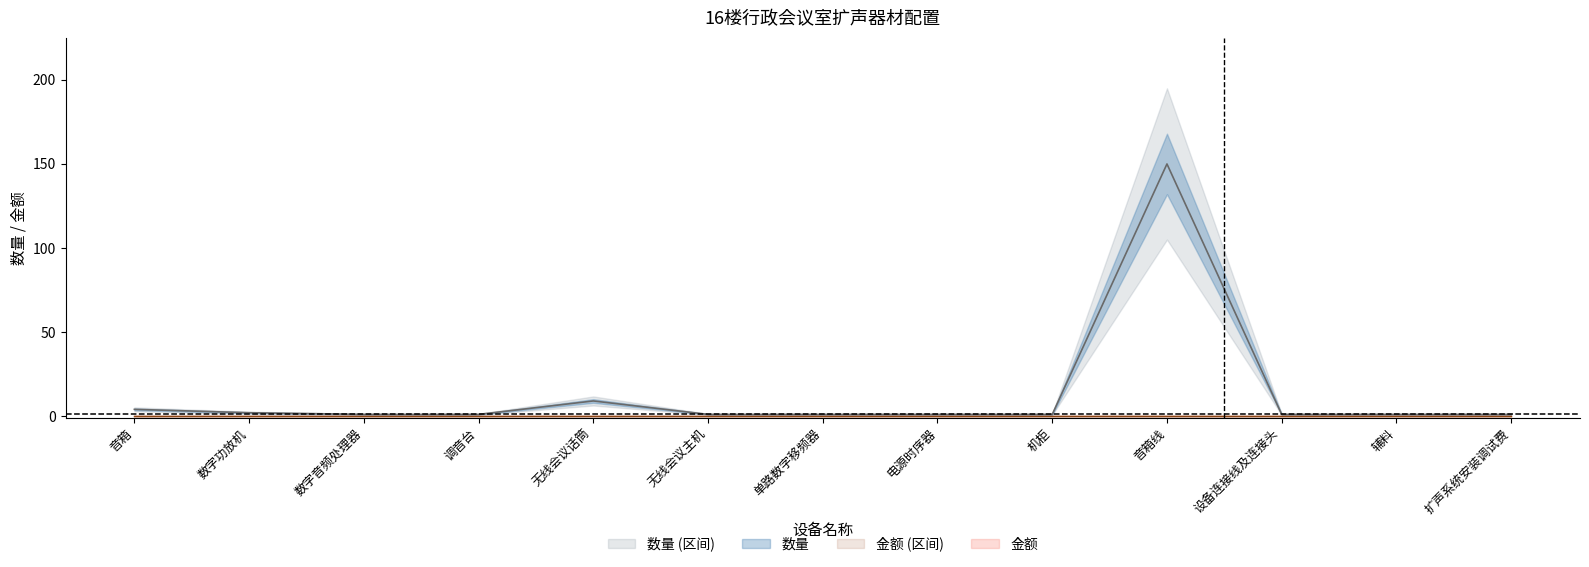

What is the label of the 8th point from the left?

电源时序器